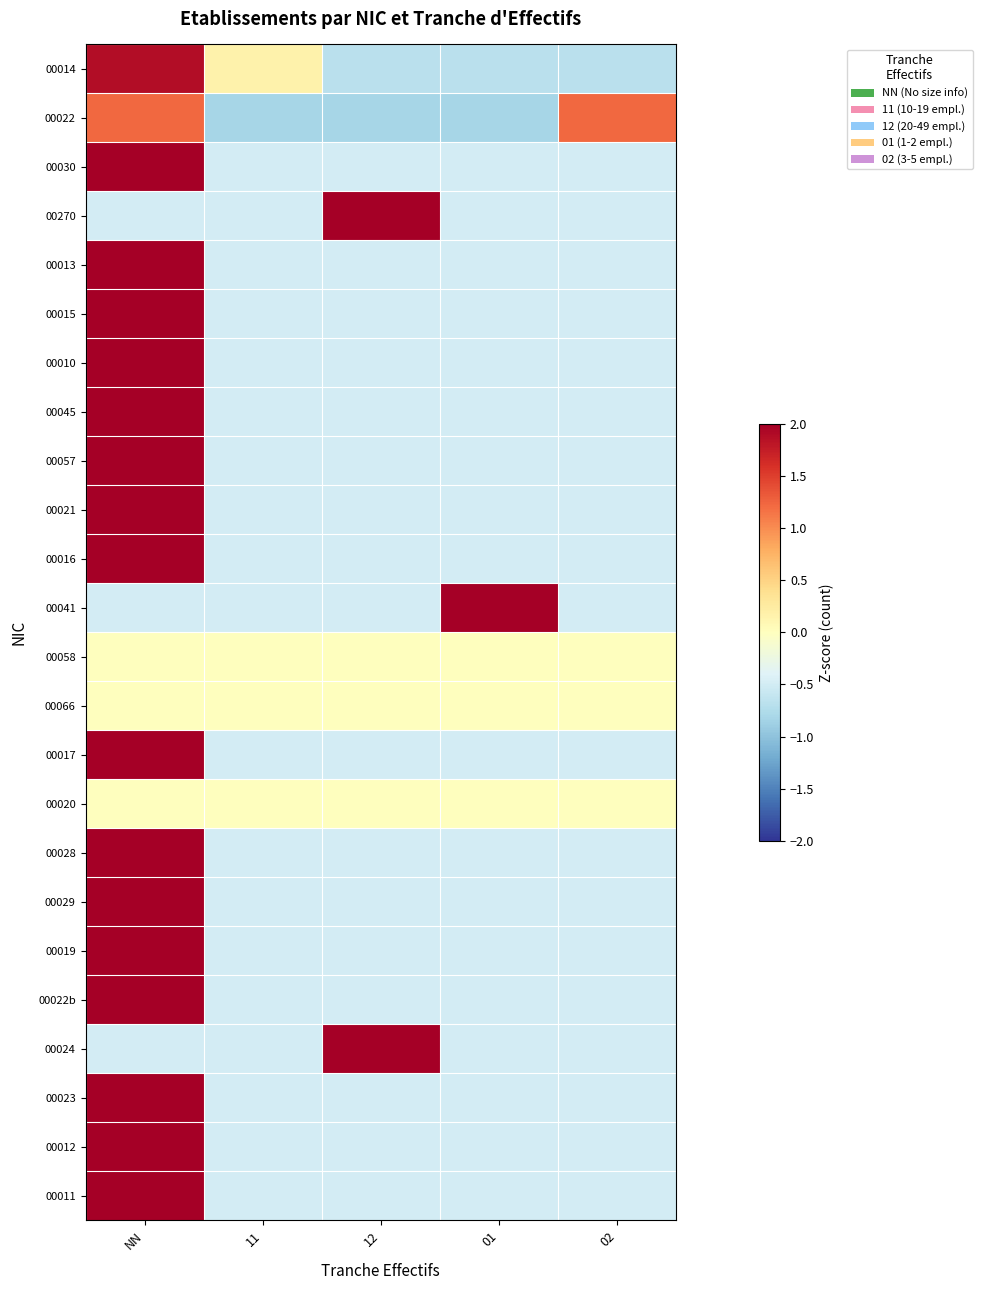

At how many categories does at least one series exceed 1?

4